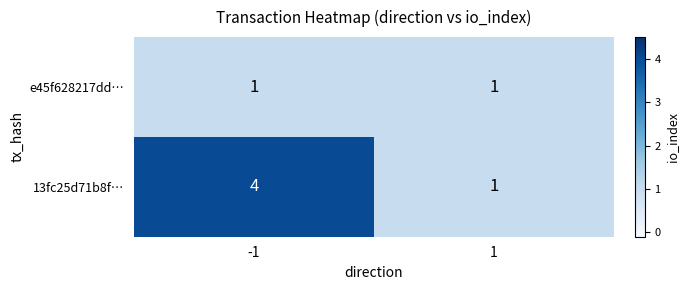

Count the number of data series in this chart.

2